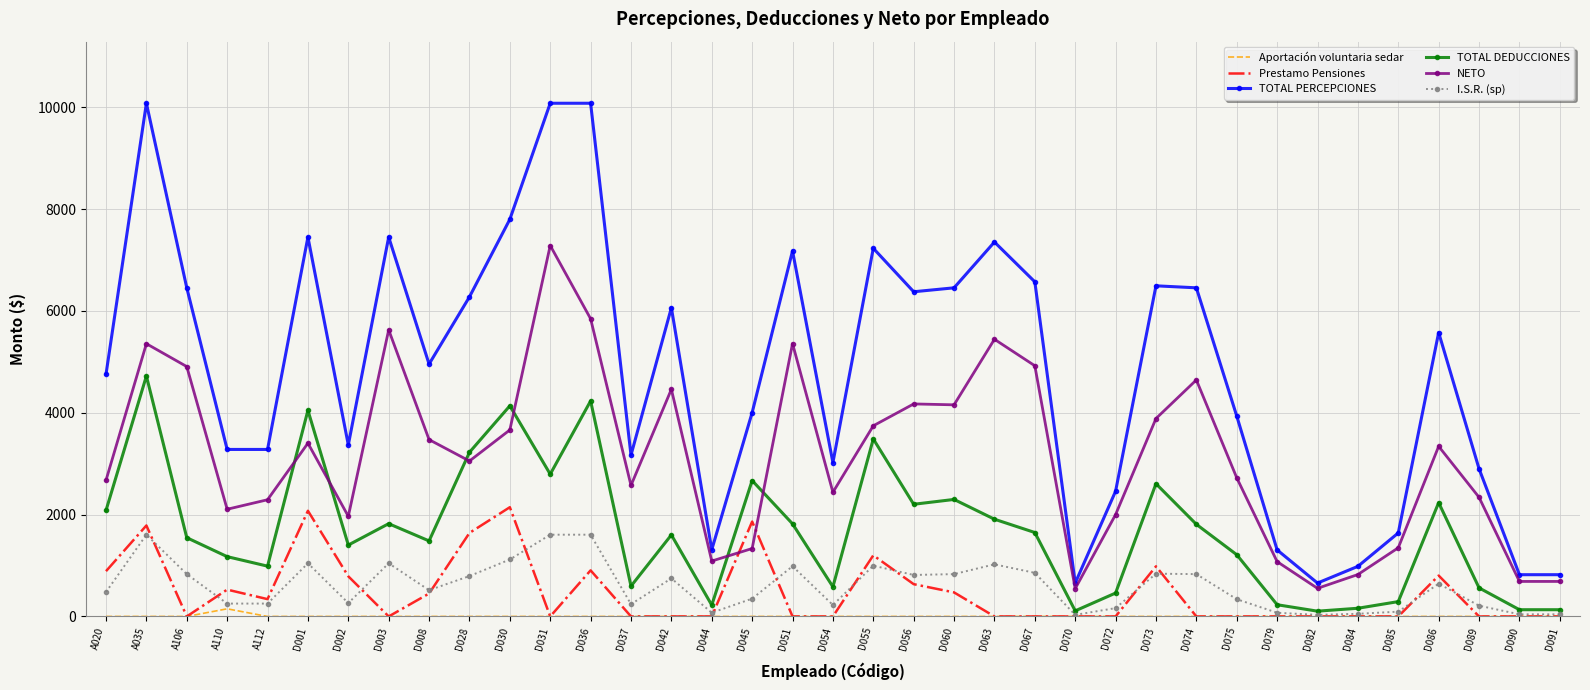

How many values in the Prestamo Pensiones series exceed 0?

16